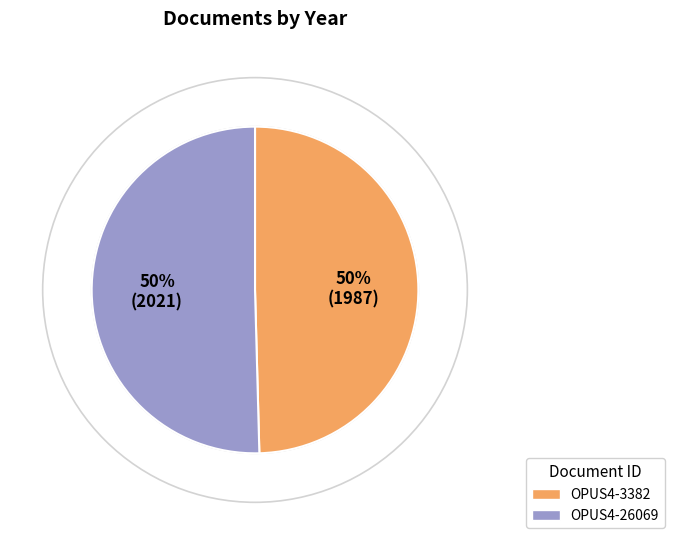

Approximately how many times larger is the value at OPUS4-3382 compared to OPUS4-26069?

1.0